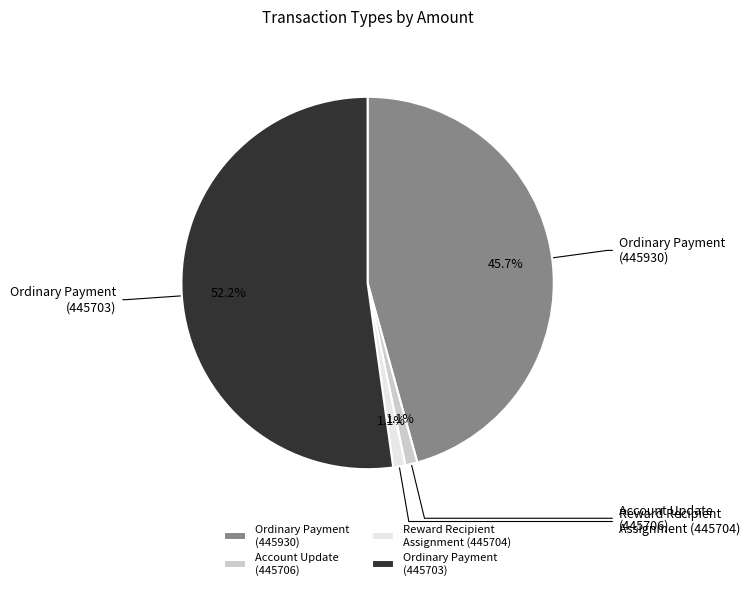

How many segments does this pie chart have?

4